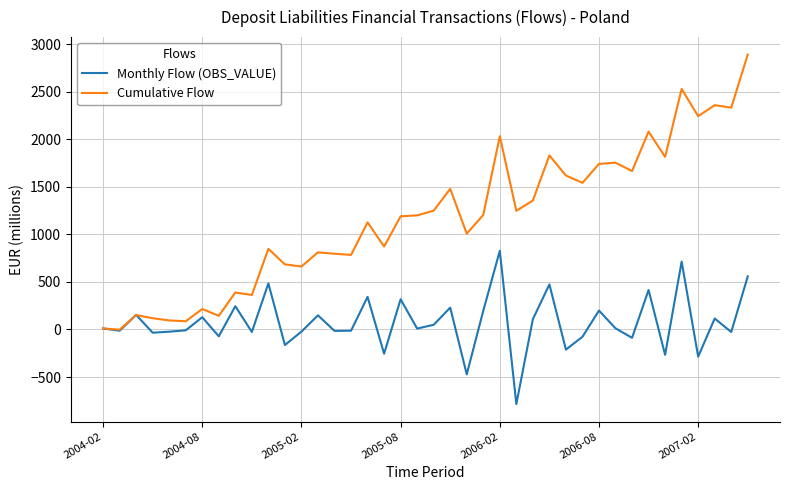

Which series has the largest total across all categories?

Cumulative Flow